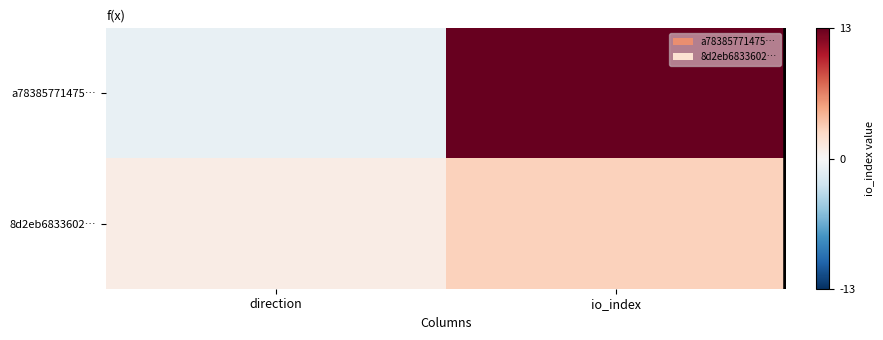

Which series has the widest spread of values?

a78385771475…